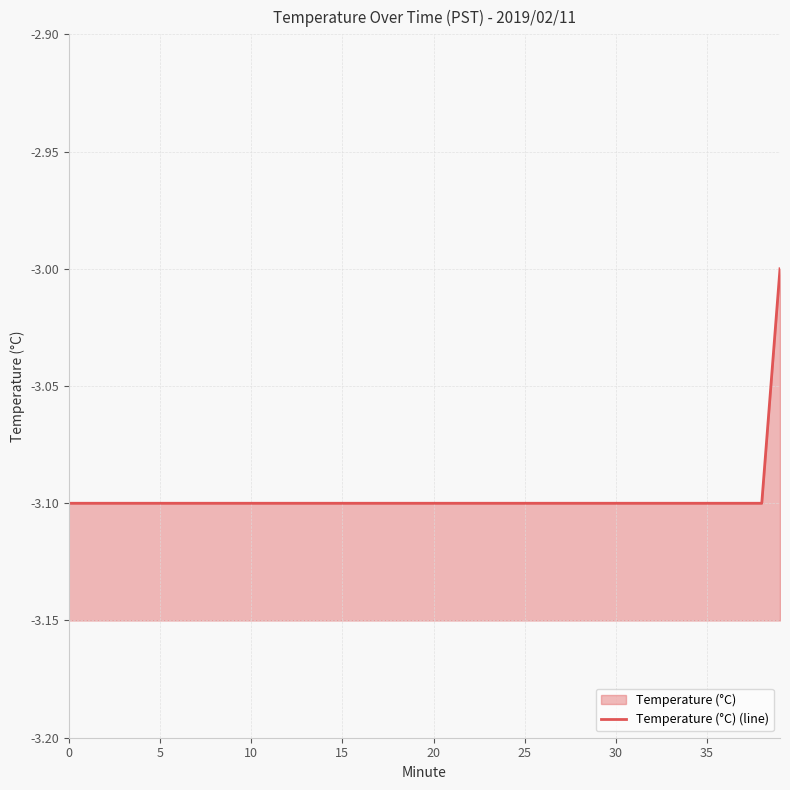

The value at 26 is -3.1. True or false?

True